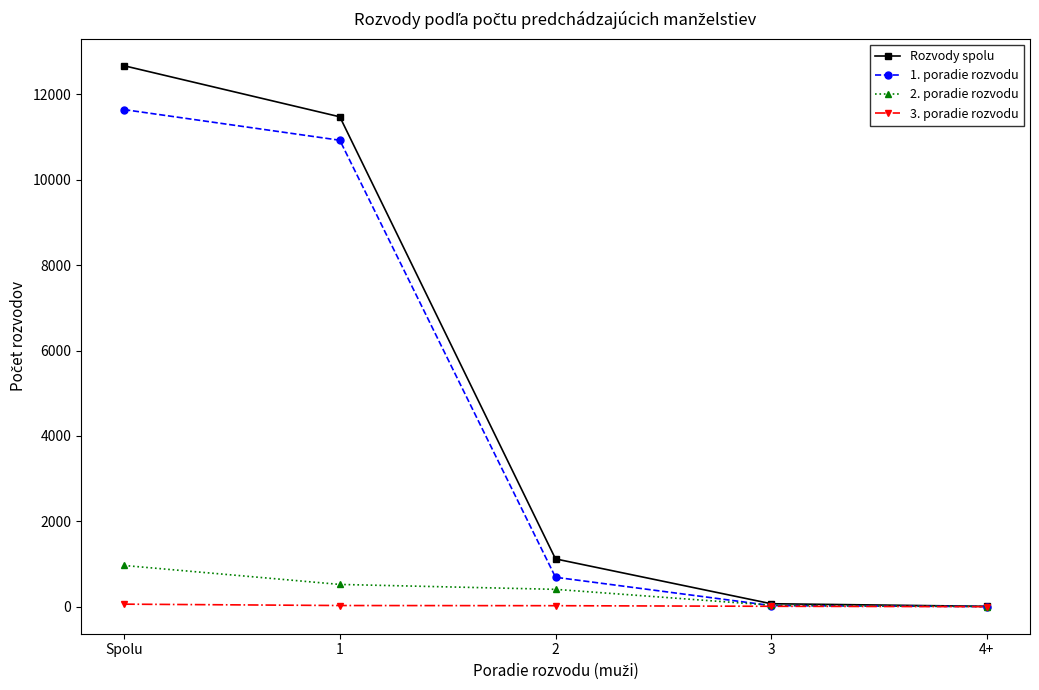

Is the value of 1. poradie rozvodu at 1 greater than the value of Rozvody spolu at 1?

No